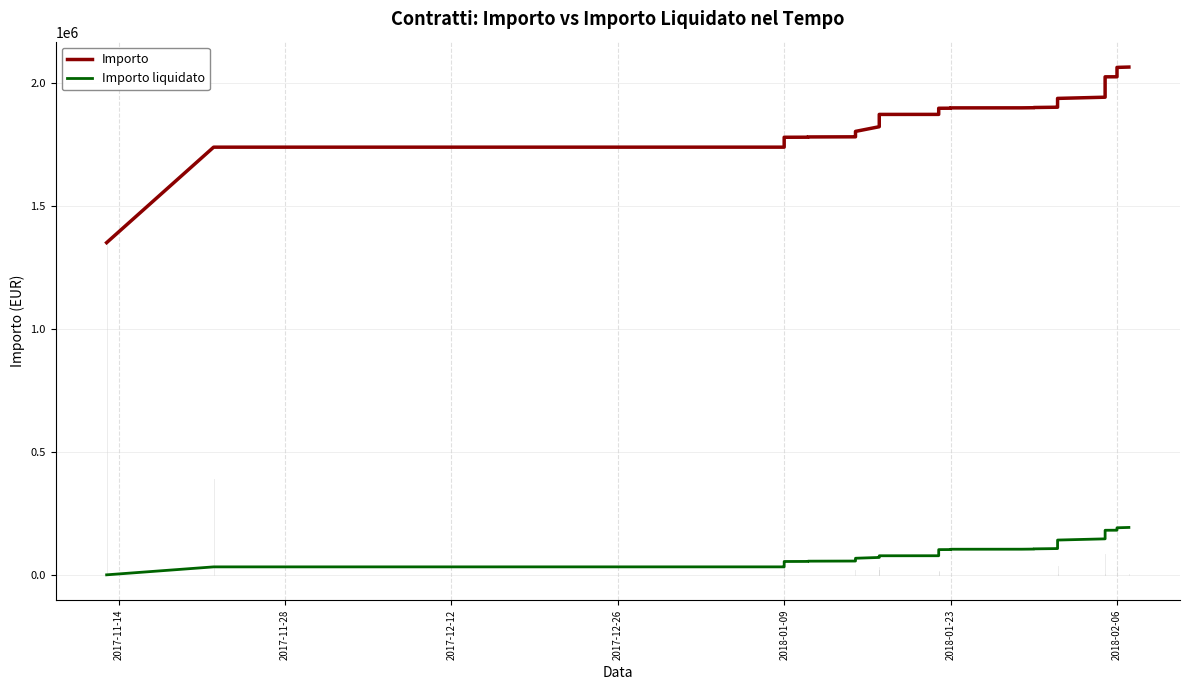

What is the difference between the second highest and second lowest values in the Importo series?

324192.6